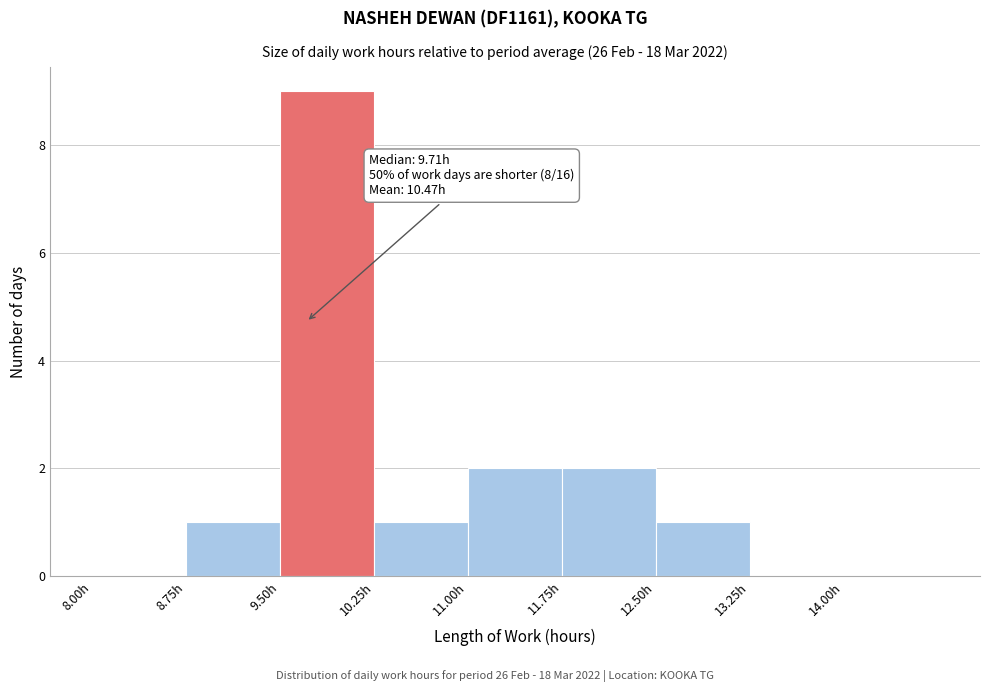

Which range on the x-axis has the tallest bar?

9.50 to 10.25